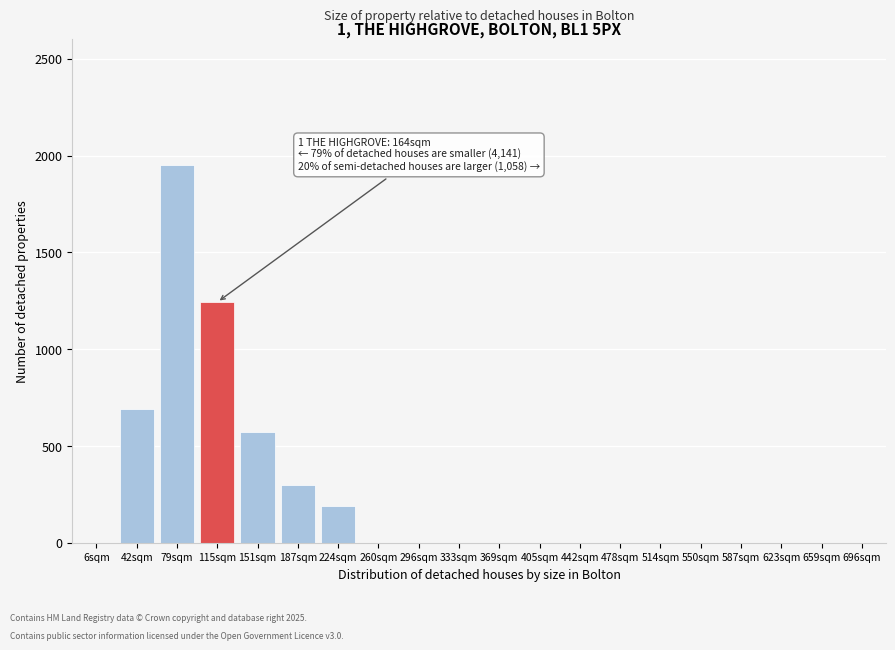

Reading right to left, list all the values displayed in this chart.

696sqm=0	659sqm=0	623sqm=0	587sqm=0	550sqm=0	514sqm=0	478sqm=0	442sqm=0	405sqm=0	369sqm=0	333sqm=0	296sqm=0	260sqm=0	224sqm=189	187sqm=298	151sqm=573	115sqm=1243	79sqm=1951	42sqm=693	6sqm=0